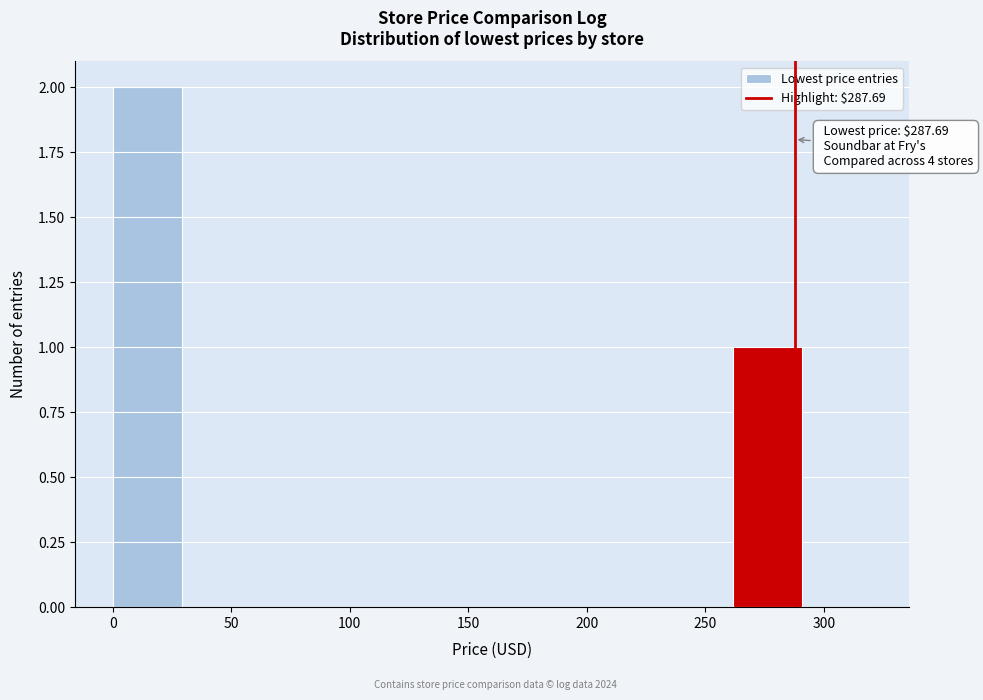

Which range on the x-axis has the tallest bar?

0 to 30